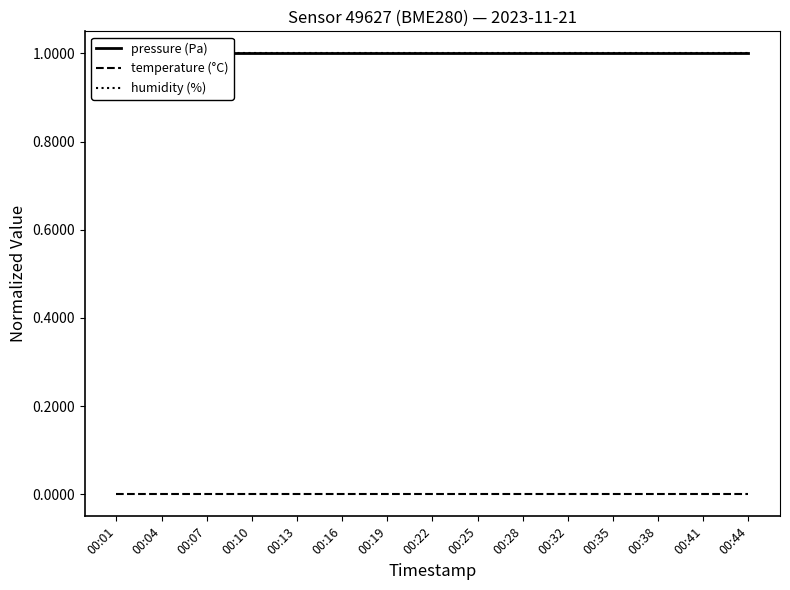

At which category does the chart reach its minimum across all series?

00:01